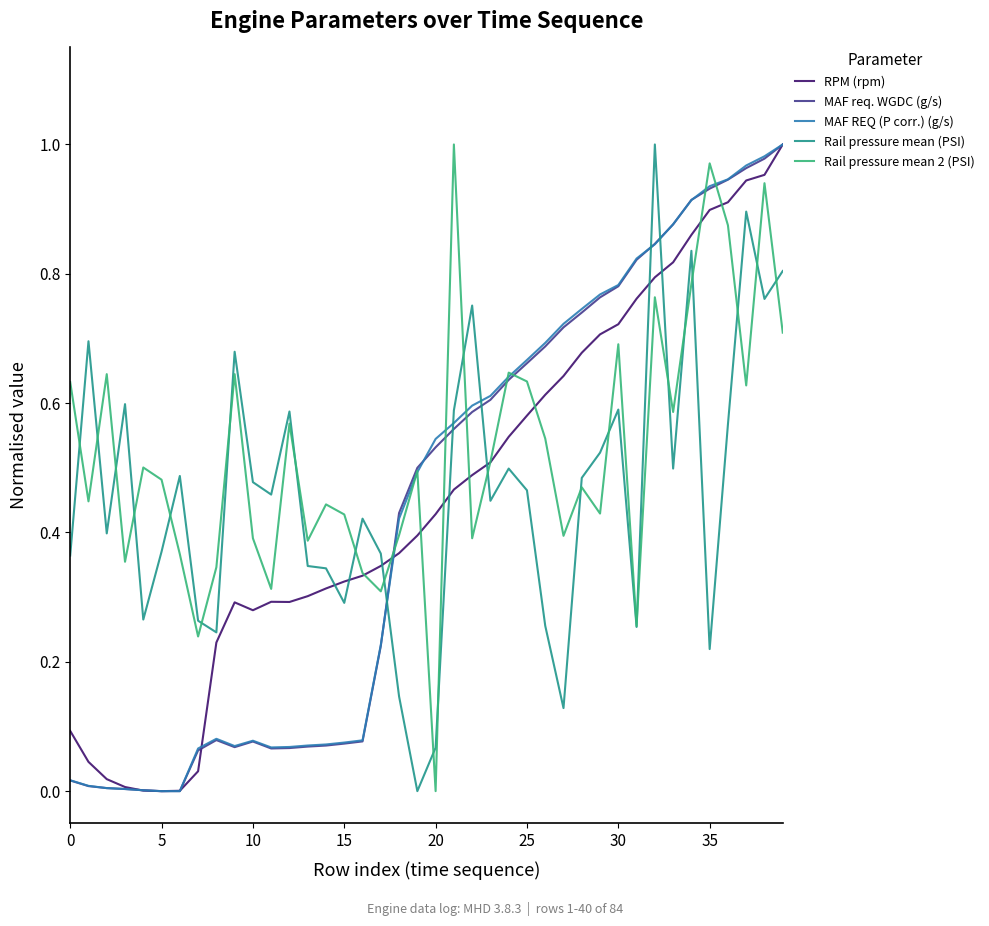

How many lines are shown in the chart?

5